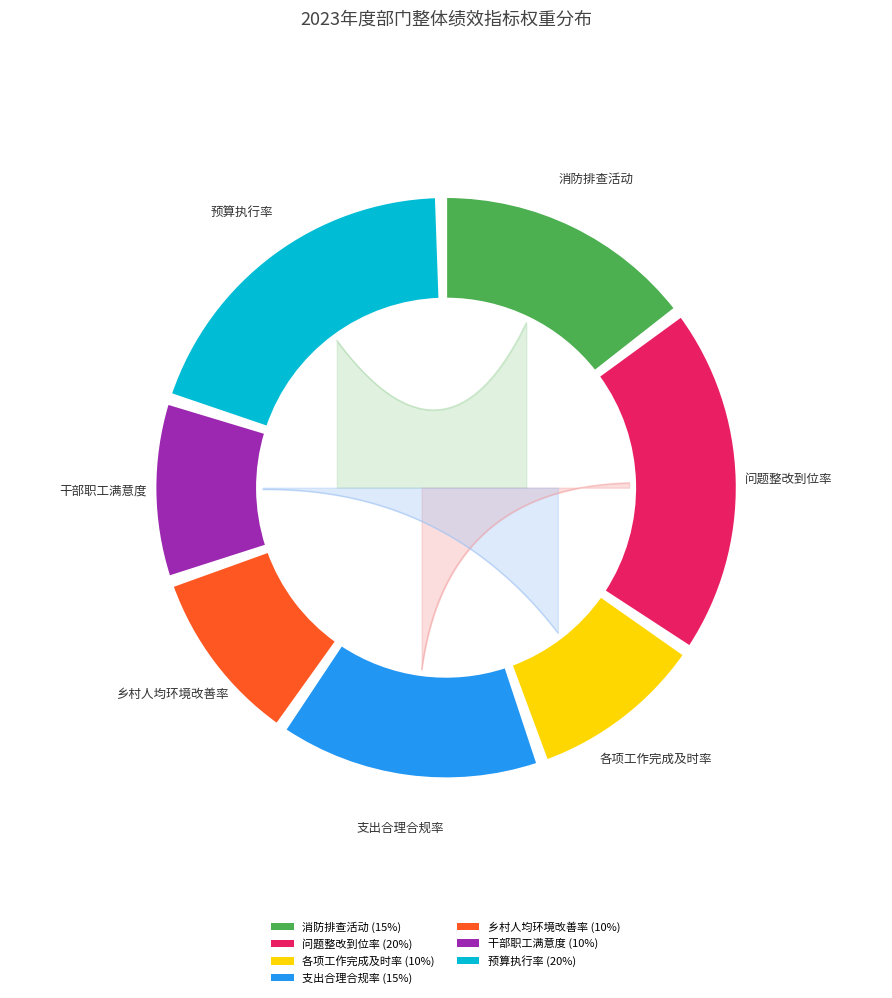

Is it true that 干部职工满意度 is 10% of the pie?

True